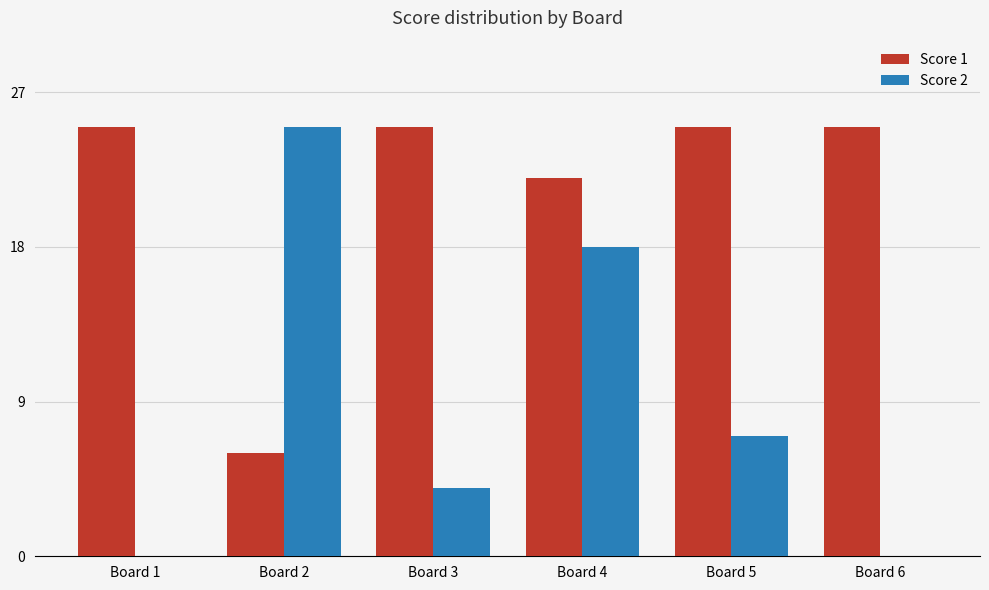

How many groups of bars are there?

6